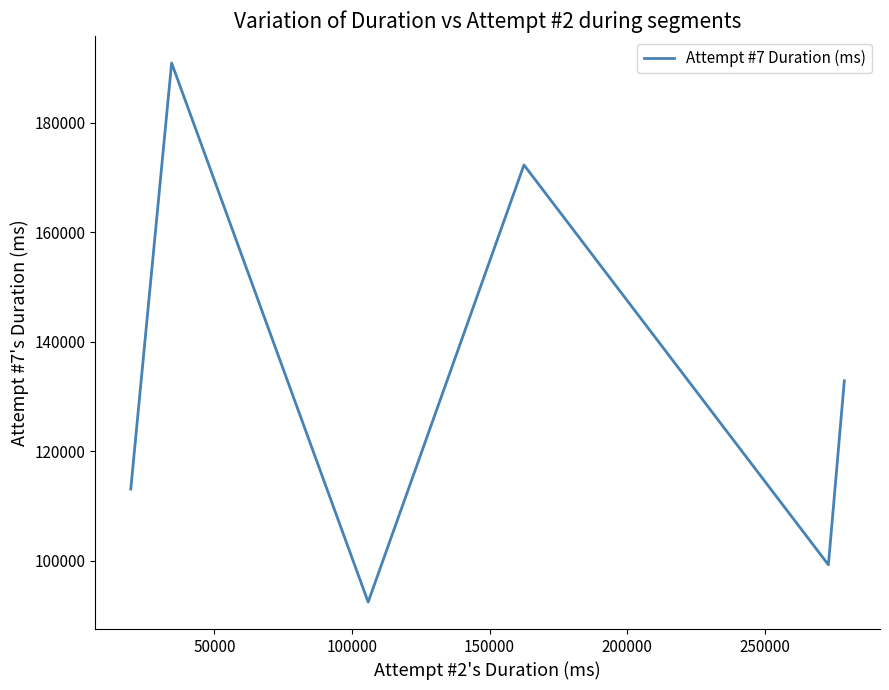

Reading left to right, list all the values displayed in this chart.

113073	190947	92420	172302	99229	132857